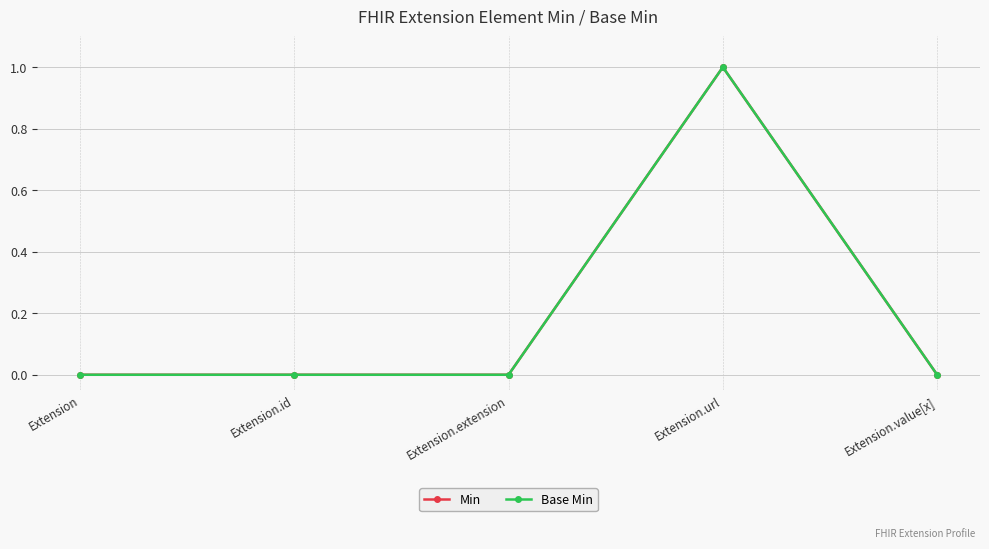

True or false: Min and Base Min intersect in this chart.

False